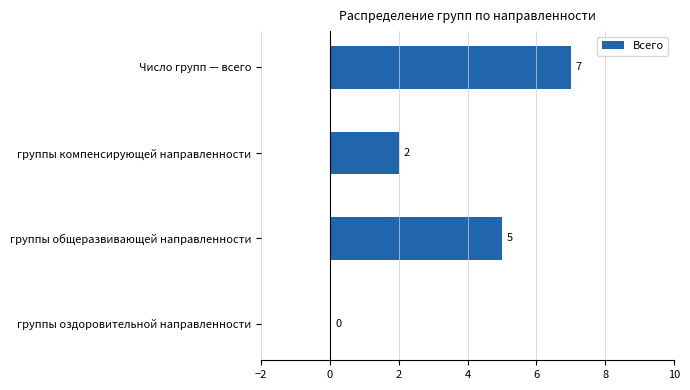

Which has a higher value, группы общеразвивающей направленности or группы компенсирующей направленности?

группы общеразвивающей направленности